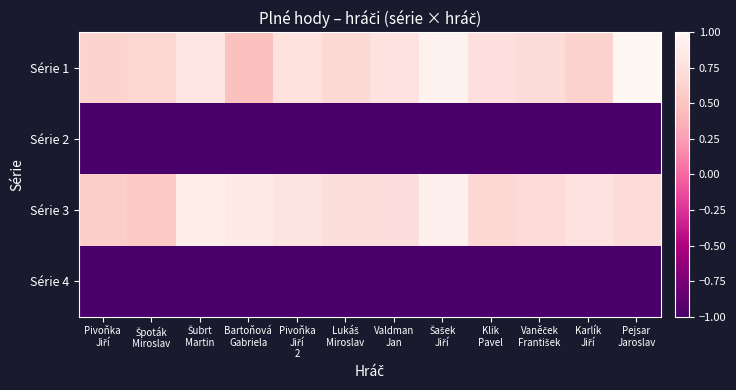

Which series has the largest total across all categories?

Série 3